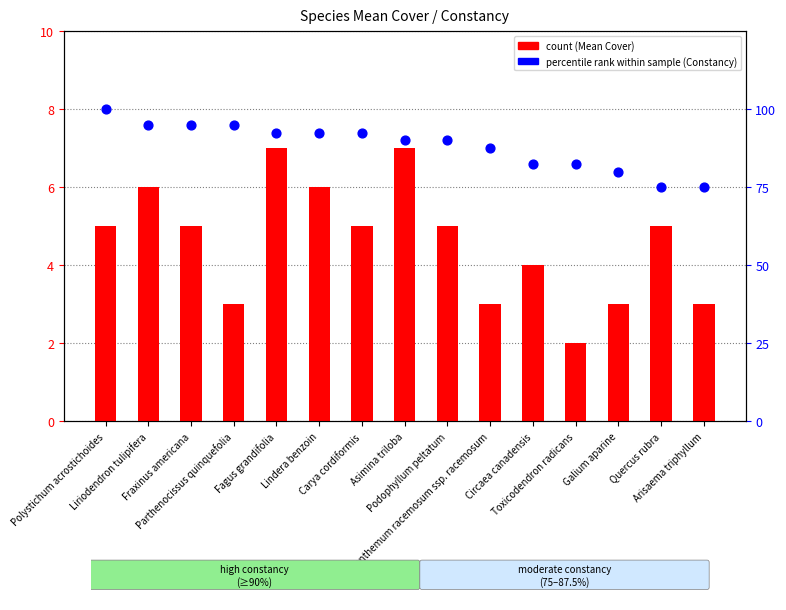

Which series contains the lowest Y value?

count